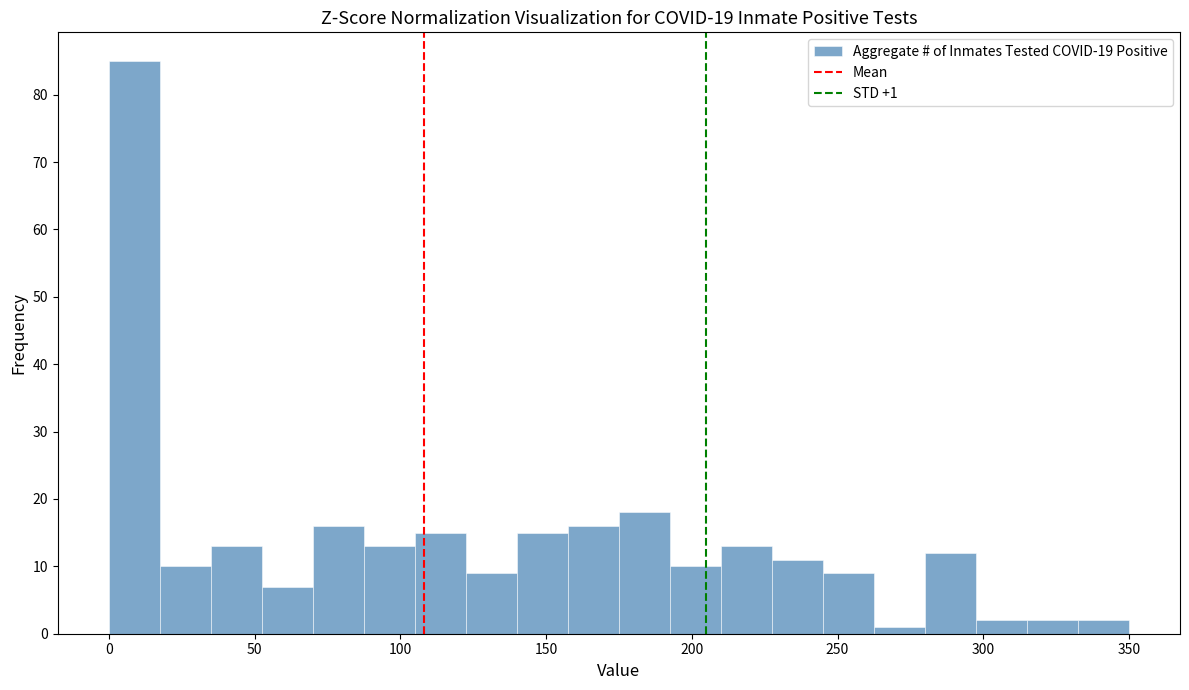

Around what value on the x-axis is the tallest bar? Give the approximate position of its centre, as read against the axis.

10